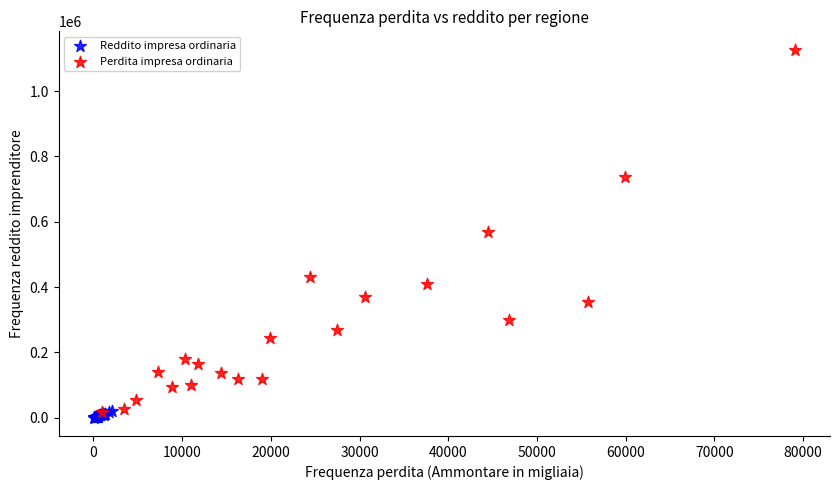

Which series reaches the maximum Y coordinate?

Perdita impresa ordinaria